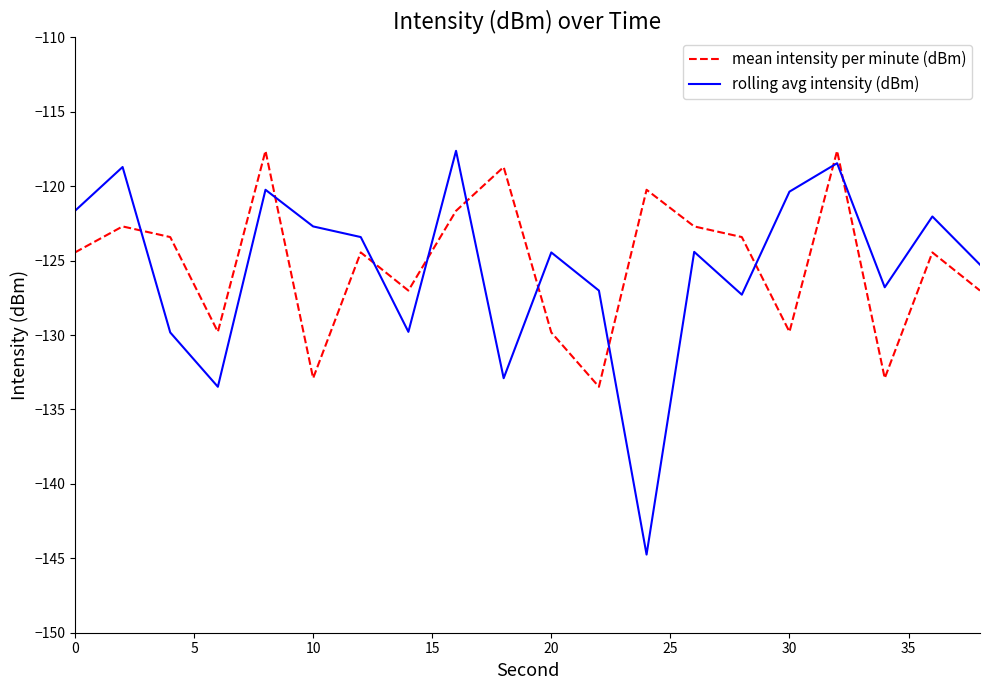

What is the maximum value shown in the chart?

-117.6